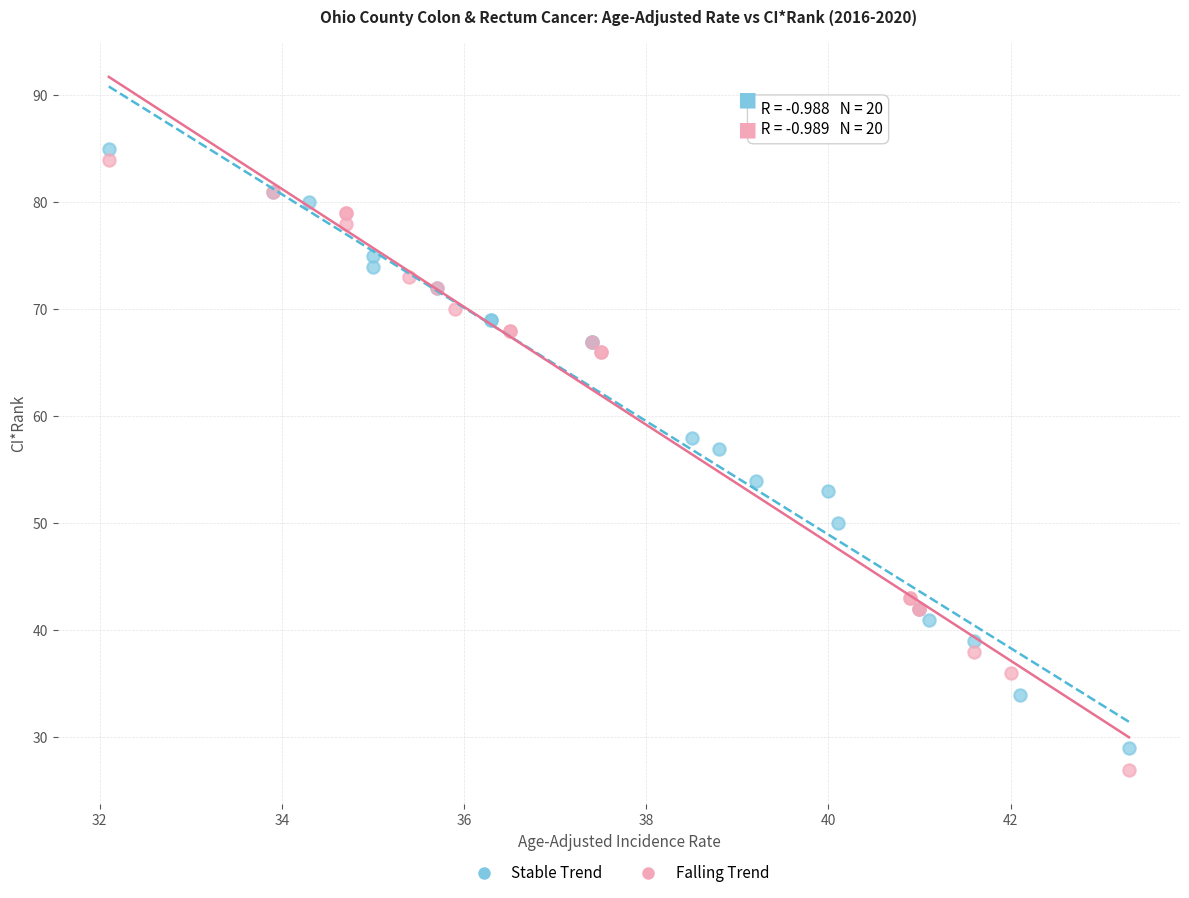

Which series contains the highest Y value?

Stable Trend